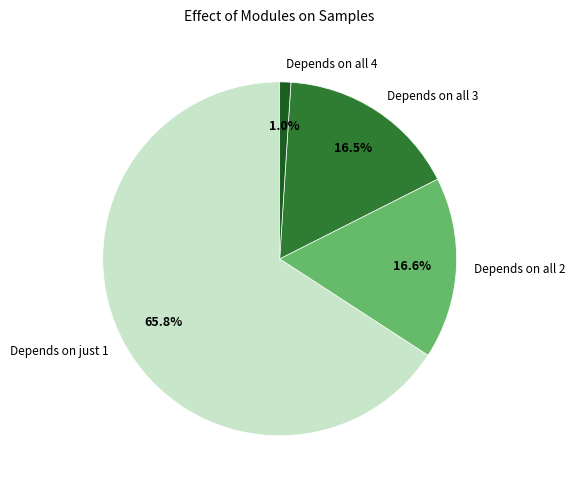

What percentage is NOT represented by Depends on all 3?

83.5%